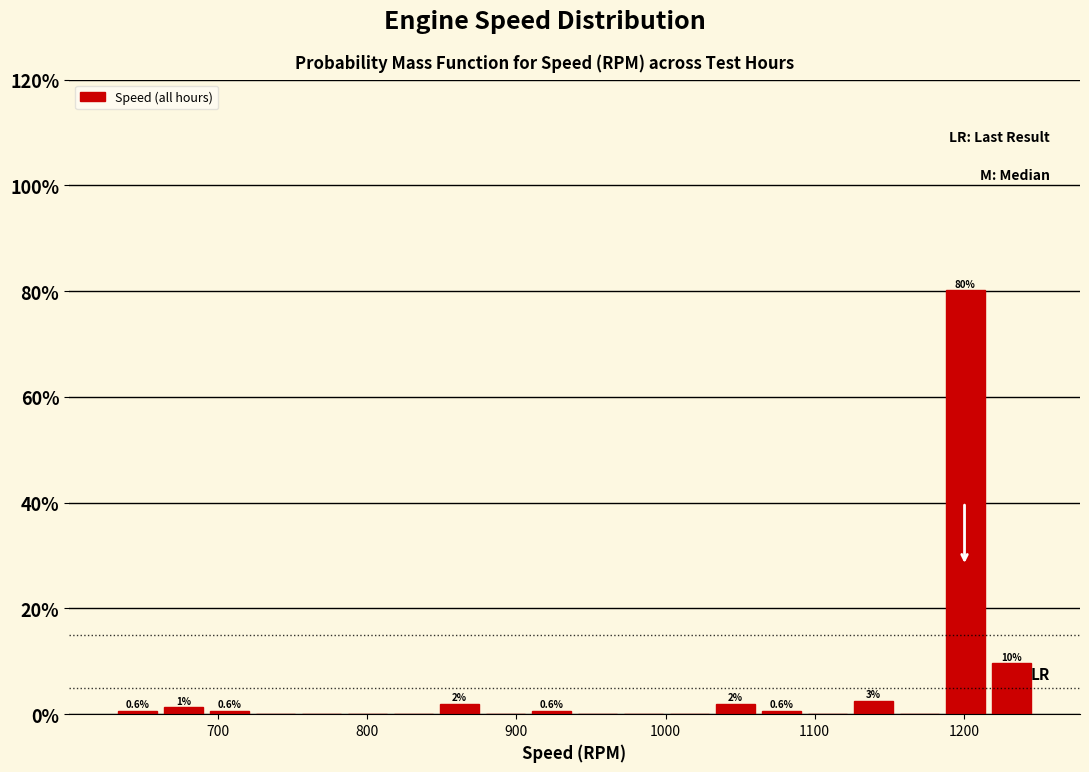

Around what value on the x-axis is the tallest bar? Give the approximate position of its centre, as read against the axis.

1200